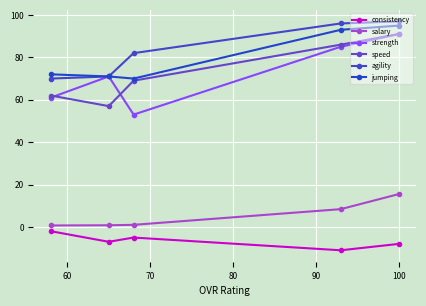

True or false: agility and jumping cross at least once.

False